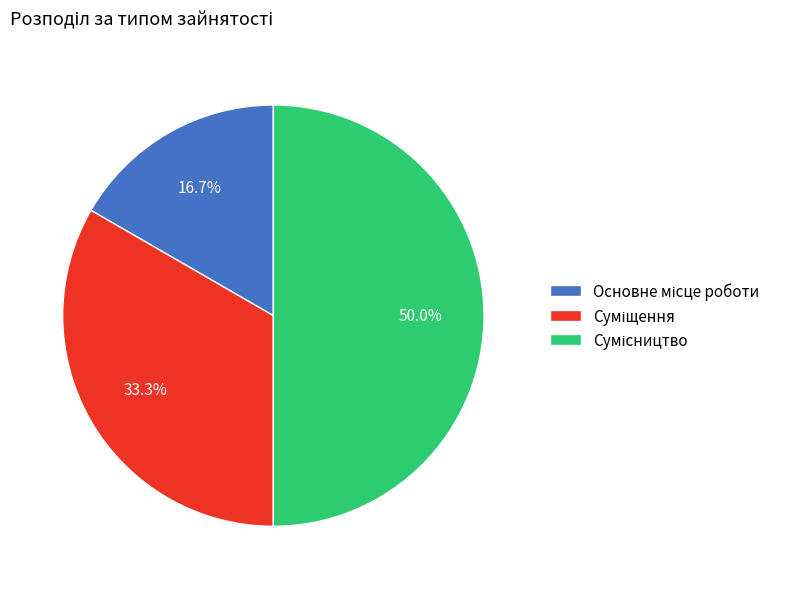

To the nearest percent, what portion does Основне місце роботи represent?

17%